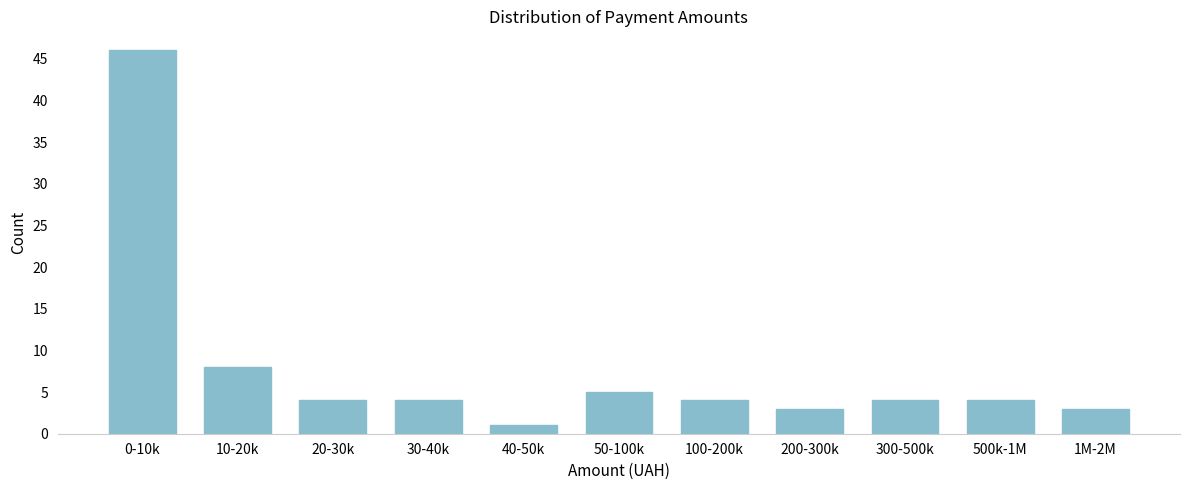

Reading right to left, what are all the values shown in this chart?

1M-2M=3	500k-1M=4	300-500k=4	200-300k=3	100-200k=4	50-100k=5	40-50k=1	30-40k=4	20-30k=4	10-20k=8	0-10k=46